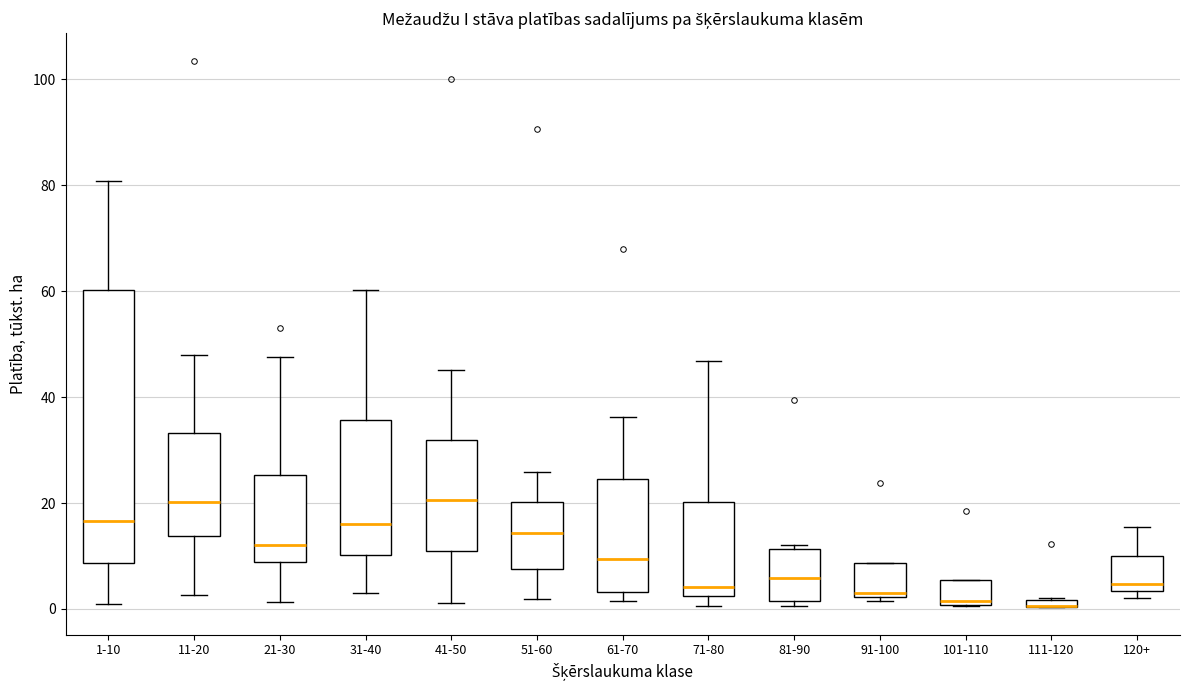

Where is the upper edge of the box for 11-20 on the y-axis? The values are not printed on the chart, so give them approximately, as read against the axis.

34